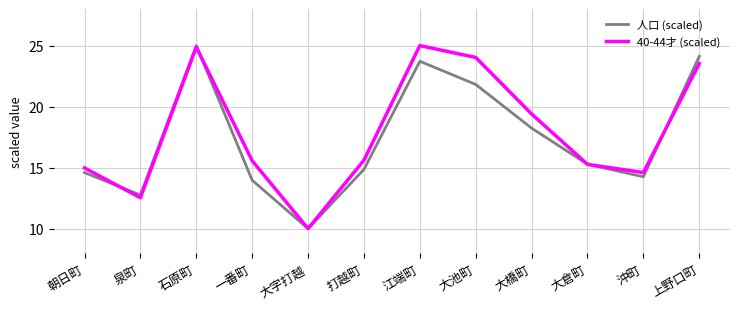

True or false: 40-44才 (scaled) has more than 0 interior local peaks.

True